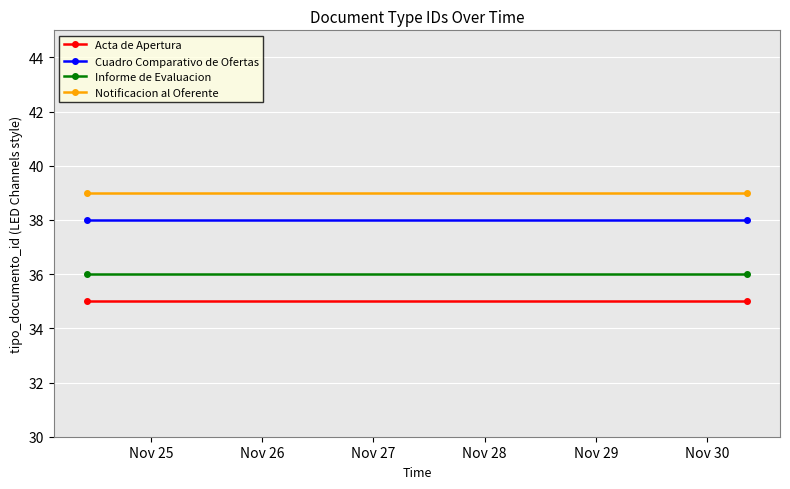

True or false: Cuadro Comparativo de Ofertas has a value of 38 at Nov 25.

True